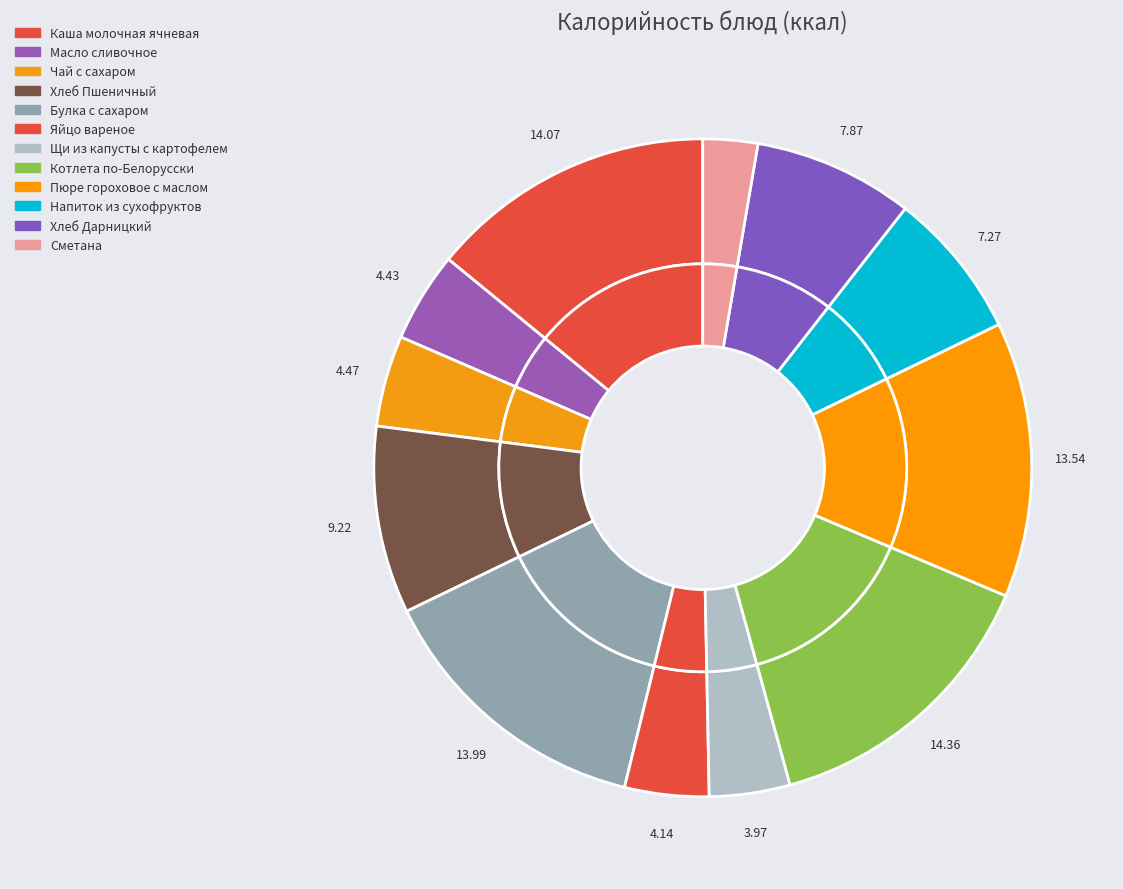

What is the total percentage of Хлеб Пшеничный and Хлеб Дарницкий?

17.1%